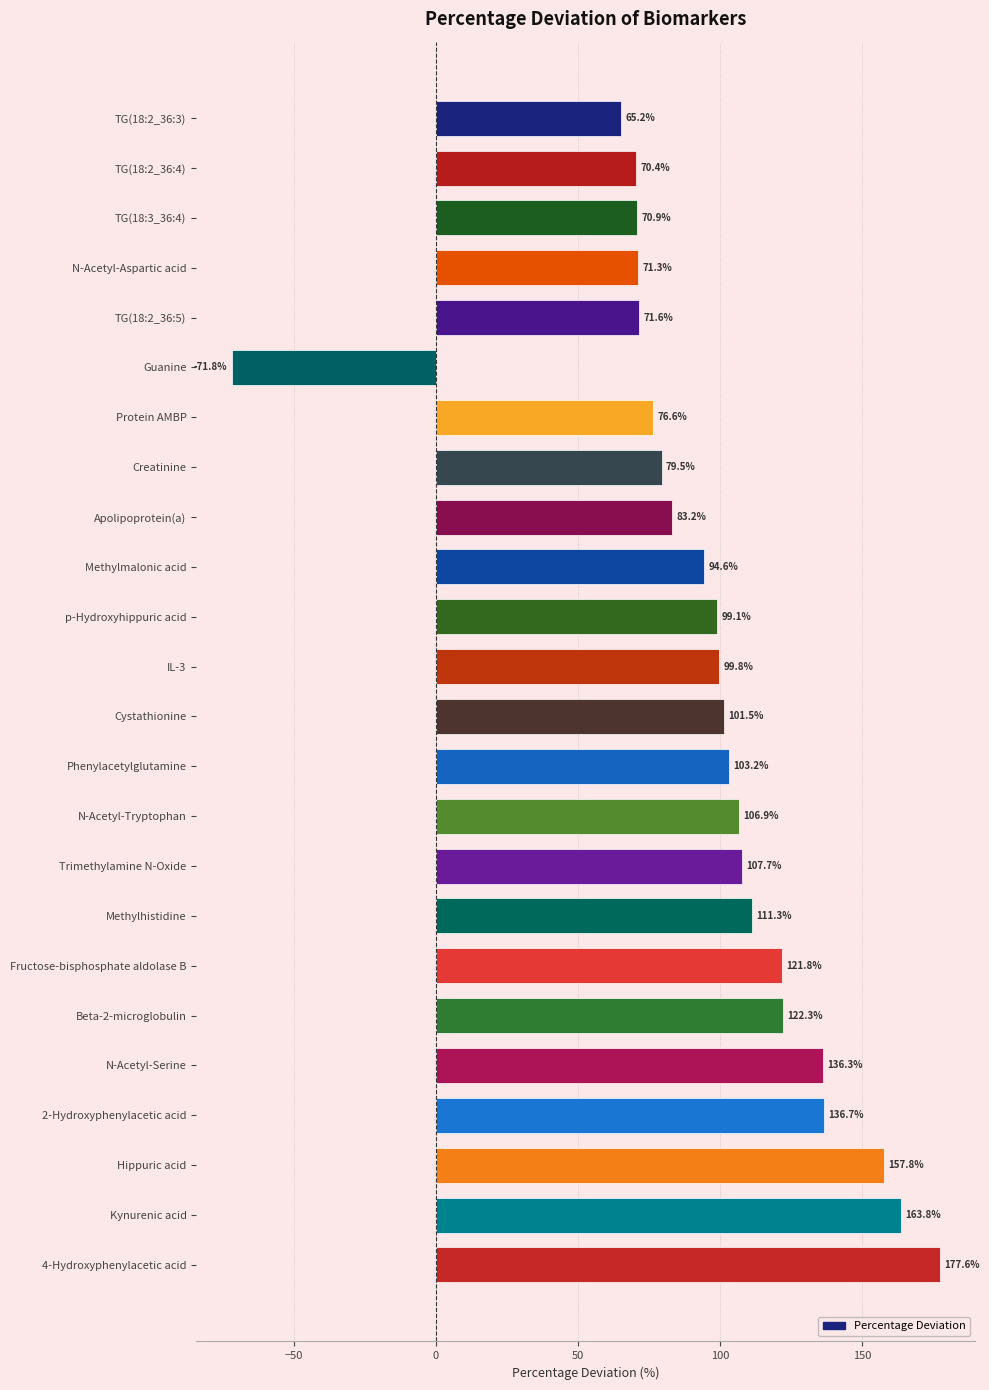

Between Phenylacetylglutamine and Trimethylamine N-Oxide, which is larger?

Trimethylamine N-Oxide